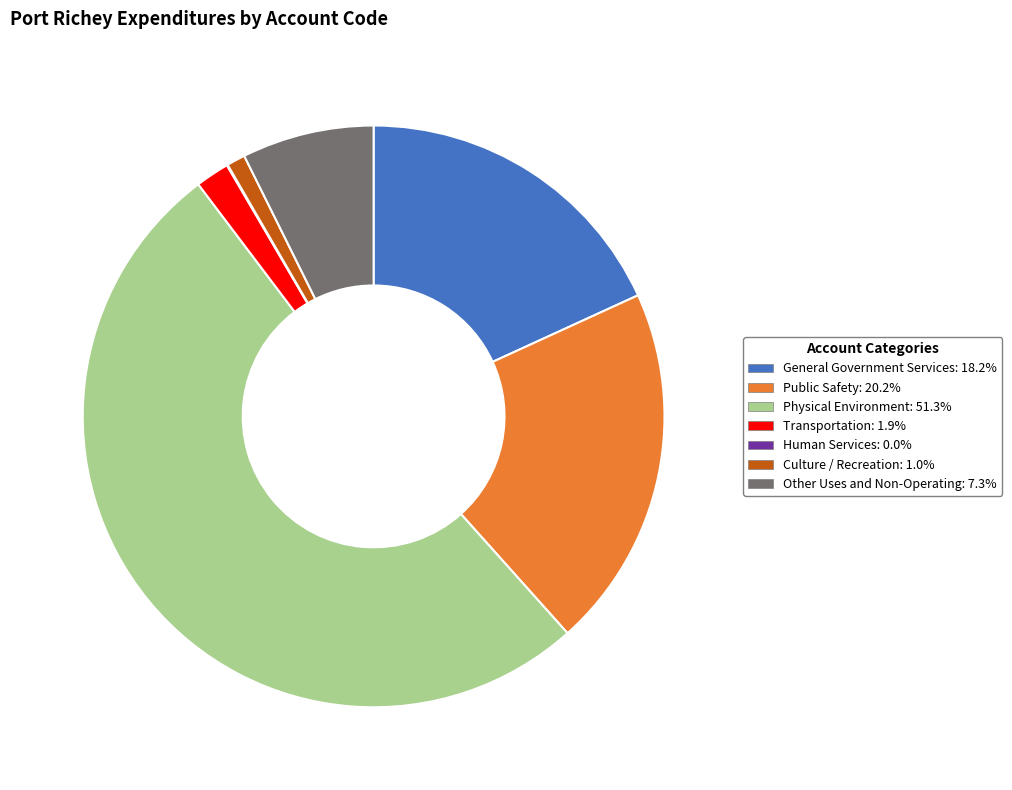

What is the ratio of the value at General Government Services to the value at Transportation?

9.6